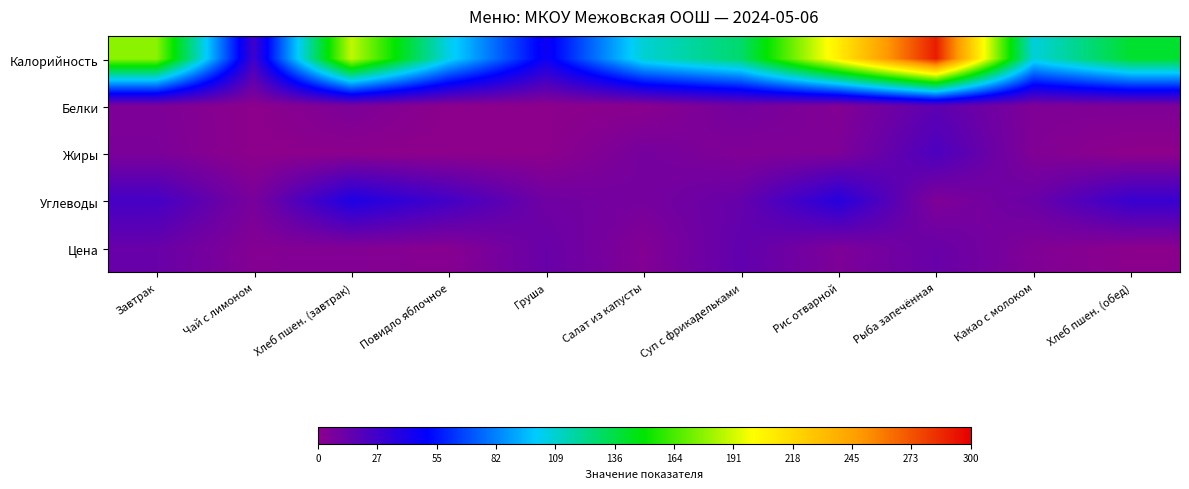

Which label corresponds to the largest value in the chart?

Рыба запечённая